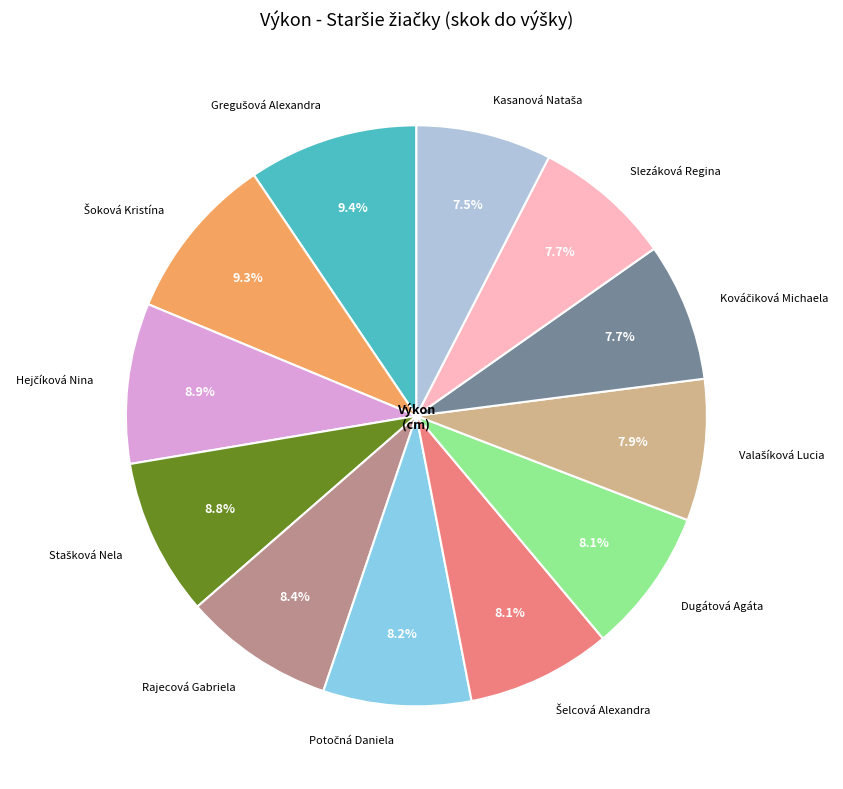

How much of the chart is everything except Slezáková Regina?

92.3%